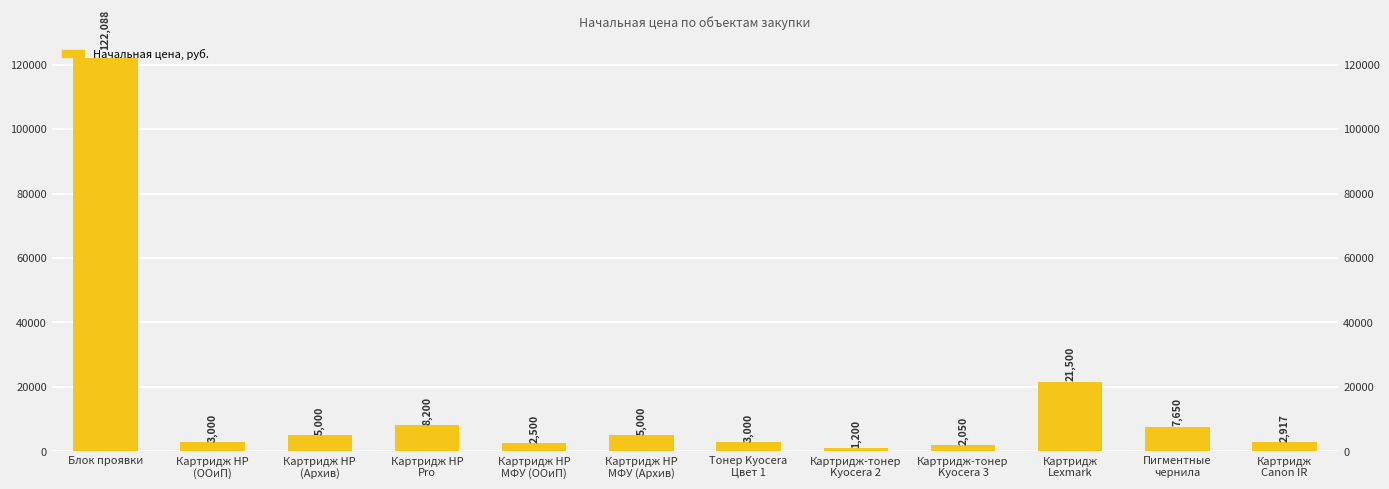

How many bars are there in total?

12